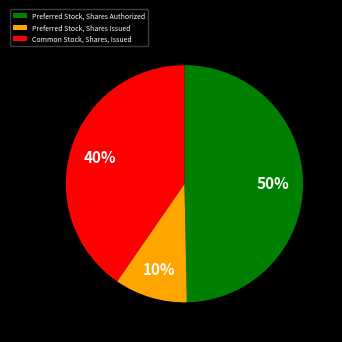

To the nearest percent, what portion does Preferred Stock, Shares Authorized represent?

50%